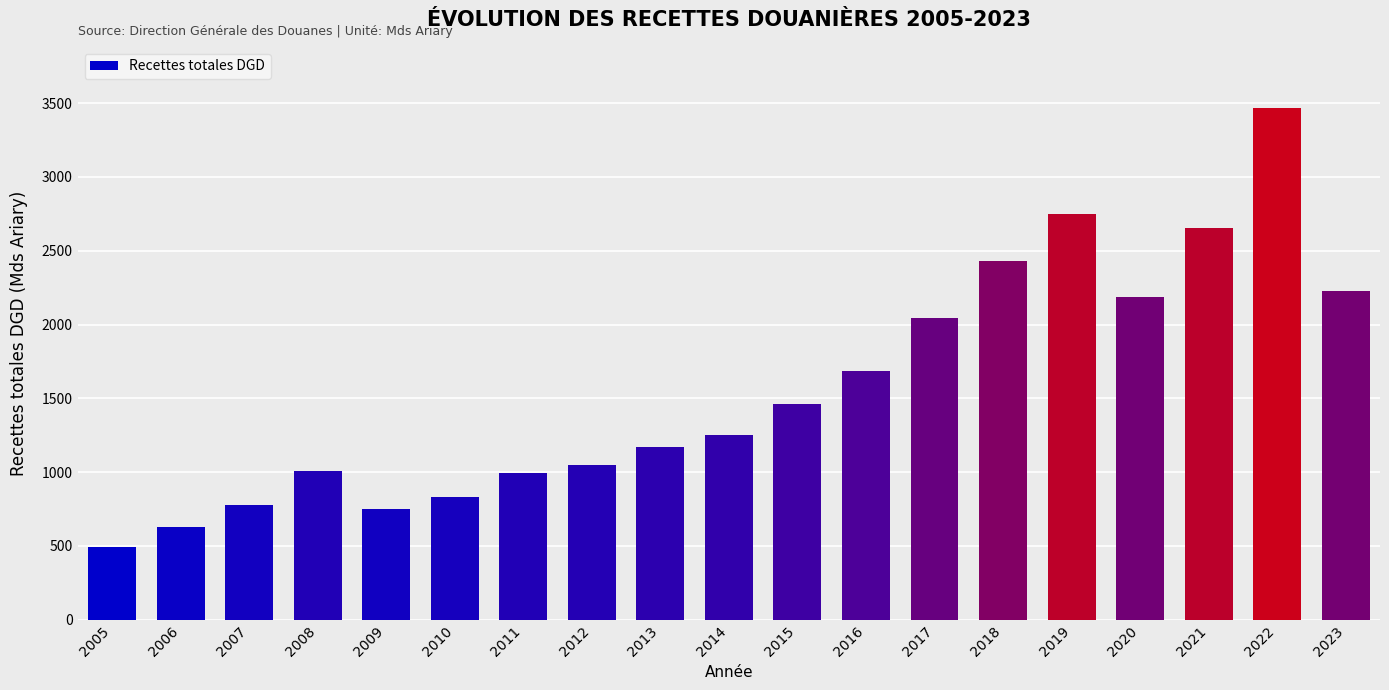

What is the maximum value shown in the chart?

3465.6